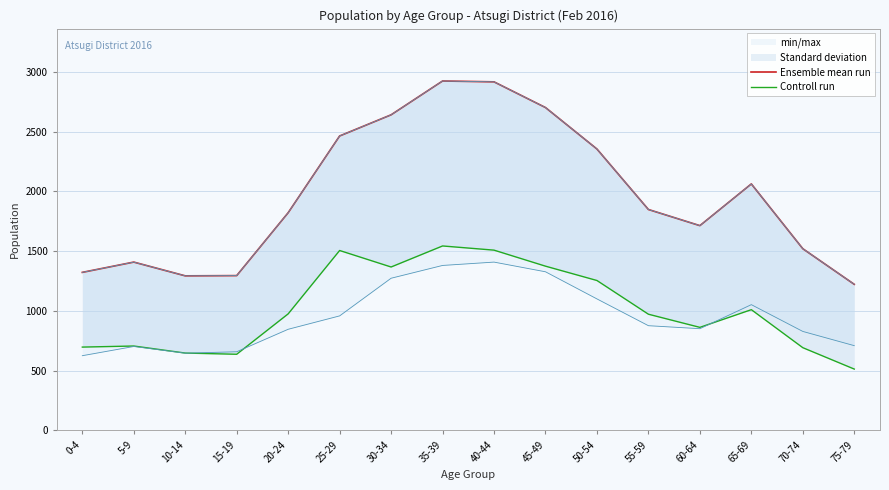

Which category has the highest value in the Controll run series?

35-39